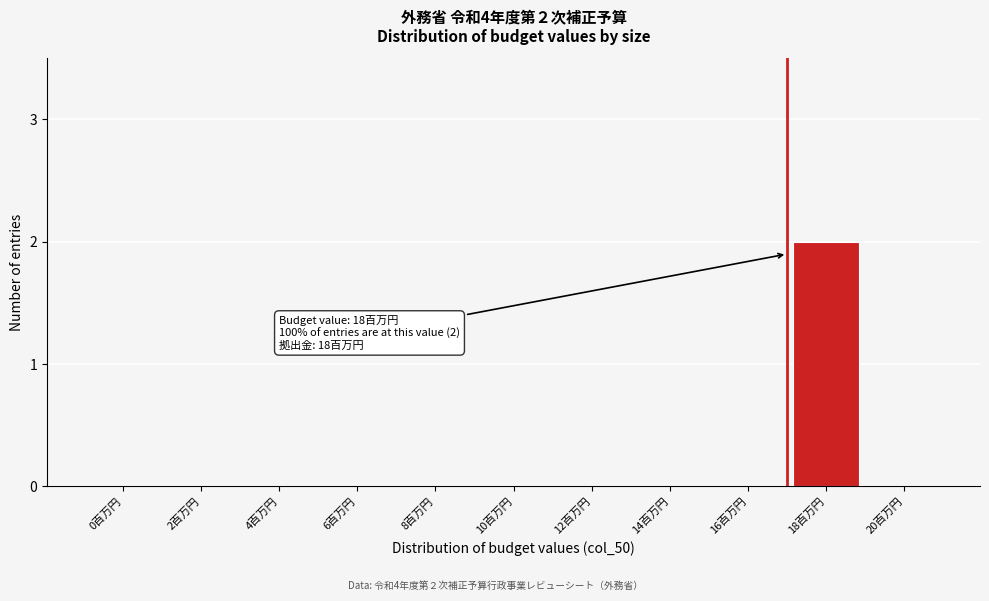

Reading right to left, transcribe all the data shown in this chart.

20百万円=0	18百万円=2	16百万円=0	14百万円=0	12百万円=0	10百万円=0	8百万円=0	6百万円=0	4百万円=0	2百万円=0	0百万円=0